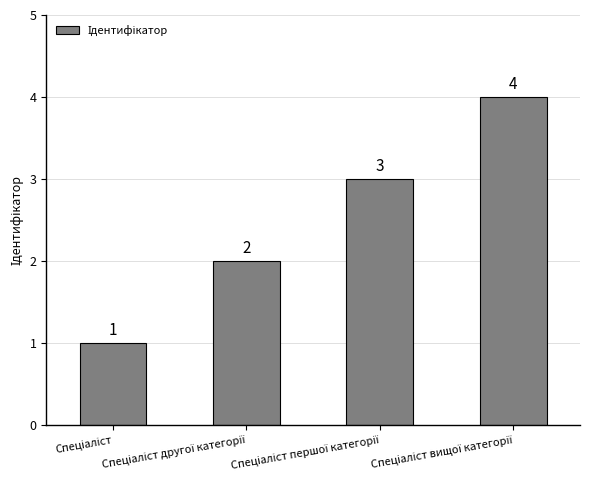

Count the values in the range 2 to 4.

3